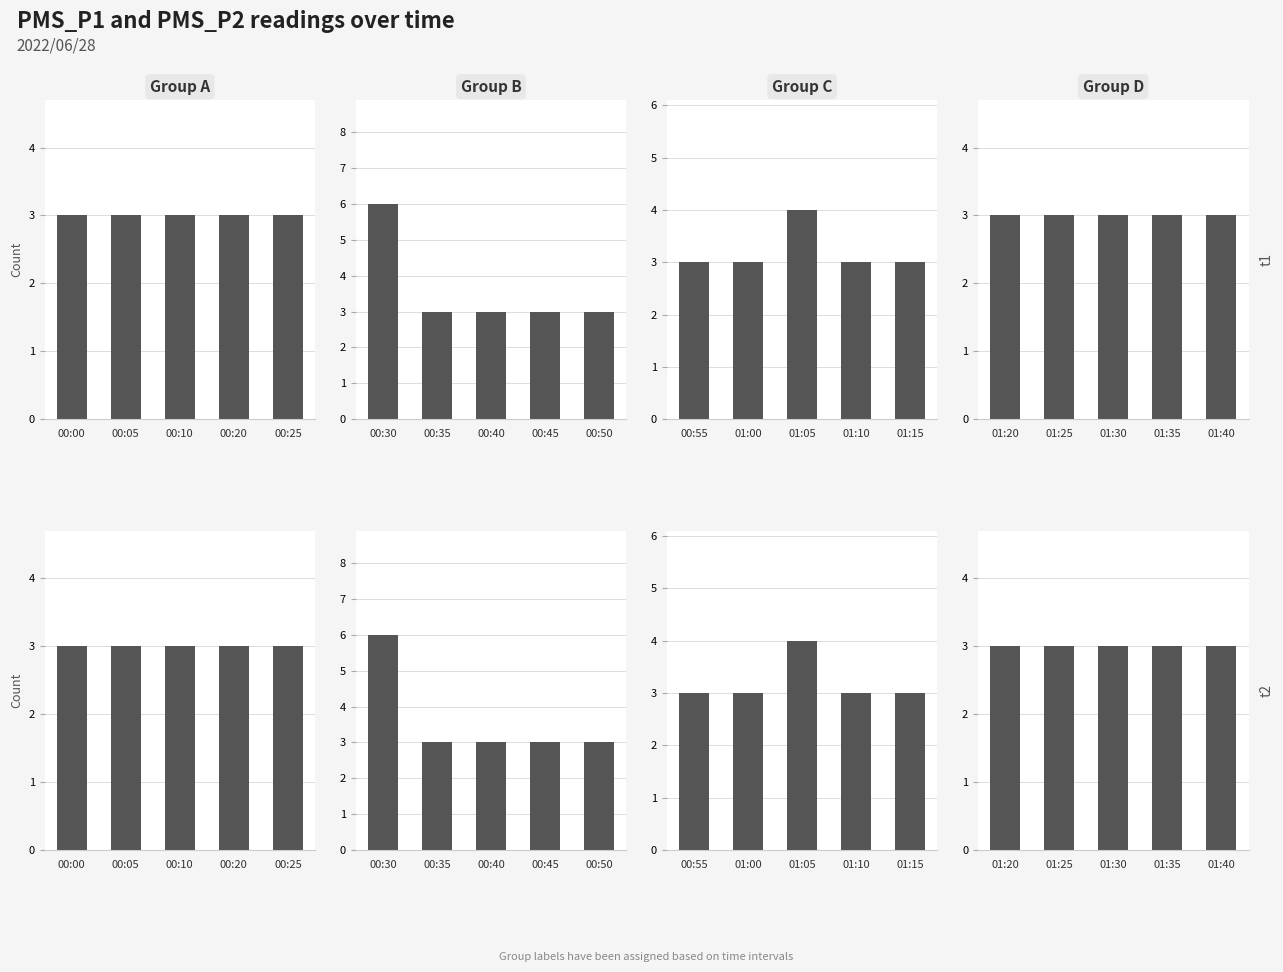

Reading left to right, extract all data points from this chart.

PMS_P1: 3	3	3	3	3	6	3	3	3	3	3	3	3	4	3	3	3	3	3	3
PMS_P2: 3	3	3	3	3	6	3	3	3	3	3	3	3	4	3	3	3	3	3	3